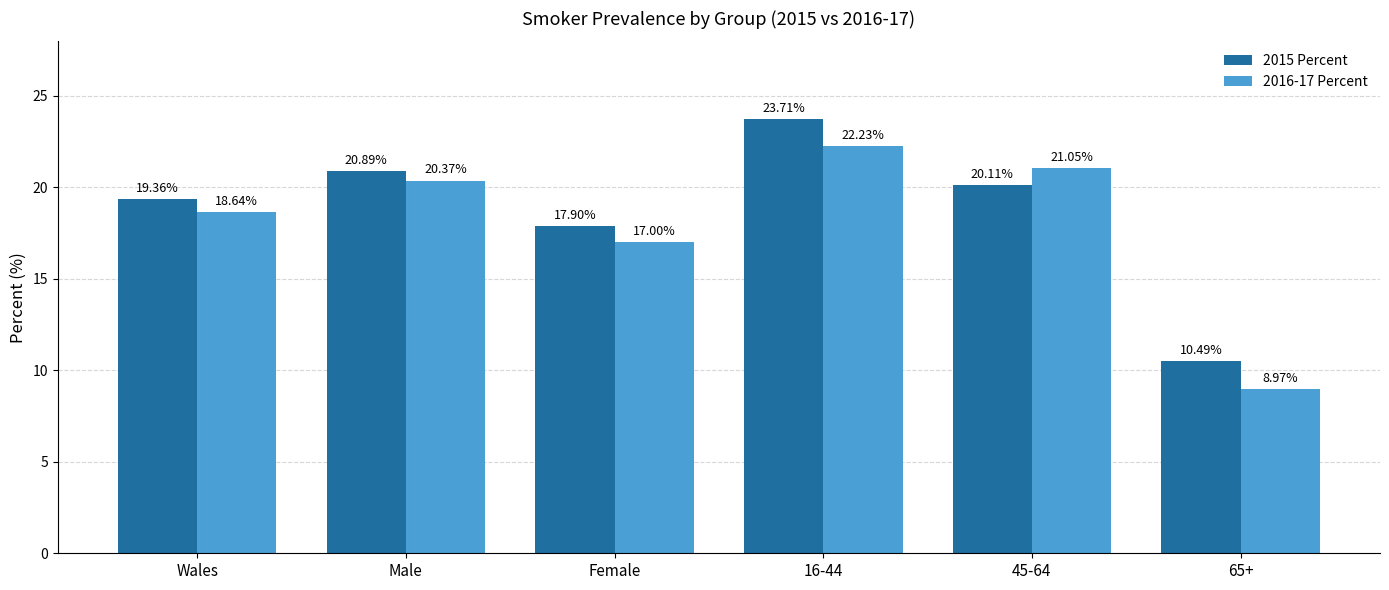

What is the minimum value shown in the chart?

9.0